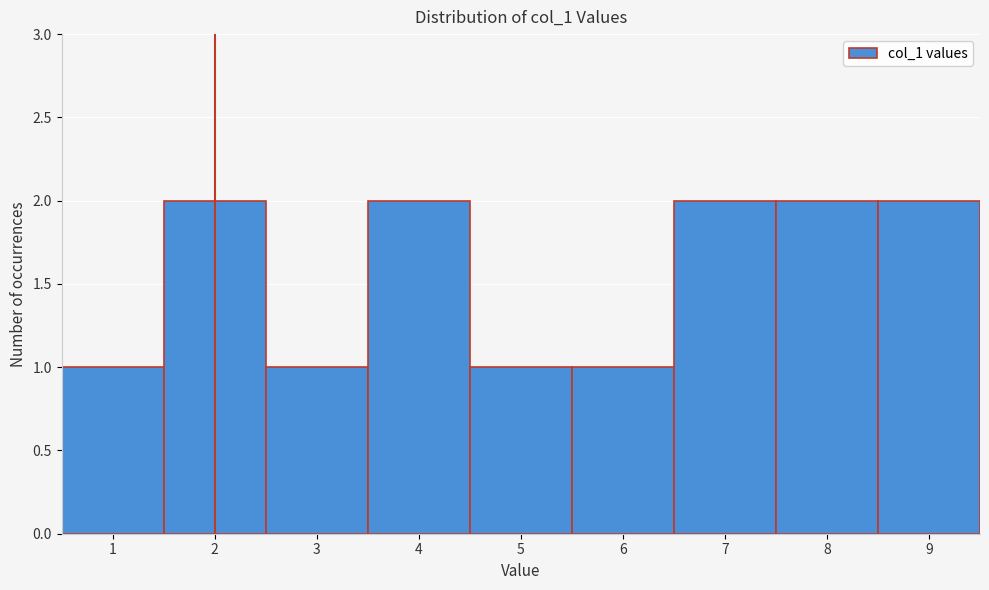

Reading left to right, transcribe this chart: for each bar, give the range it covers on the x-axis and its height. The values are not printed on the chart, so give them approximately, as read against the axis.

0.5 to 1.5: 1
1.5 to 2.5: 2
2.5 to 3.5: 1
3.5 to 4.5: 2
4.5 to 5.5: 1
5.5 to 6.5: 1
6.5 to 7.5: 2
7.5 to 8.5: 2
8.5 to 9.5: 2